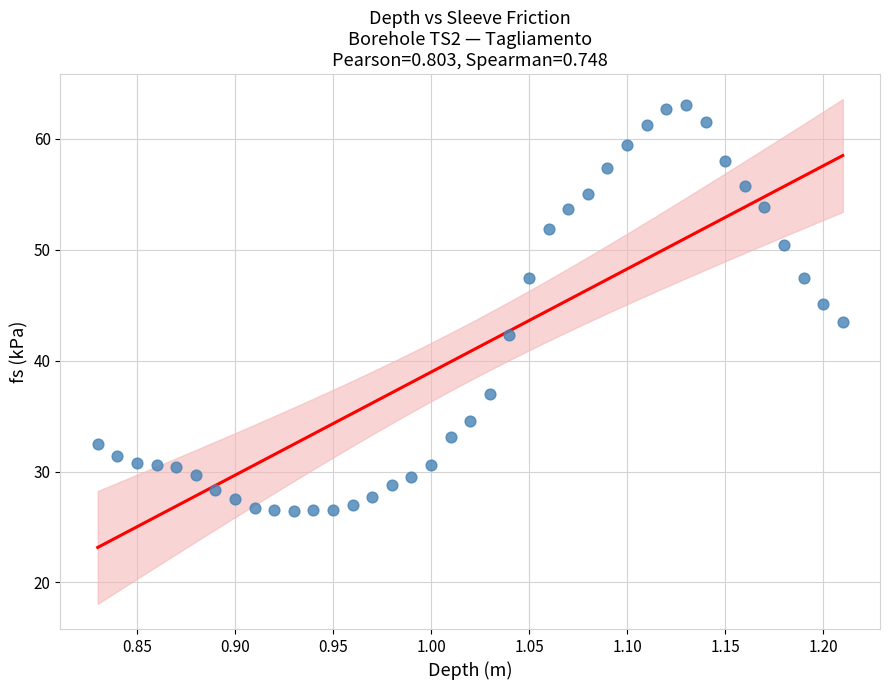

What is the range of X values (max minus min)?

0.4